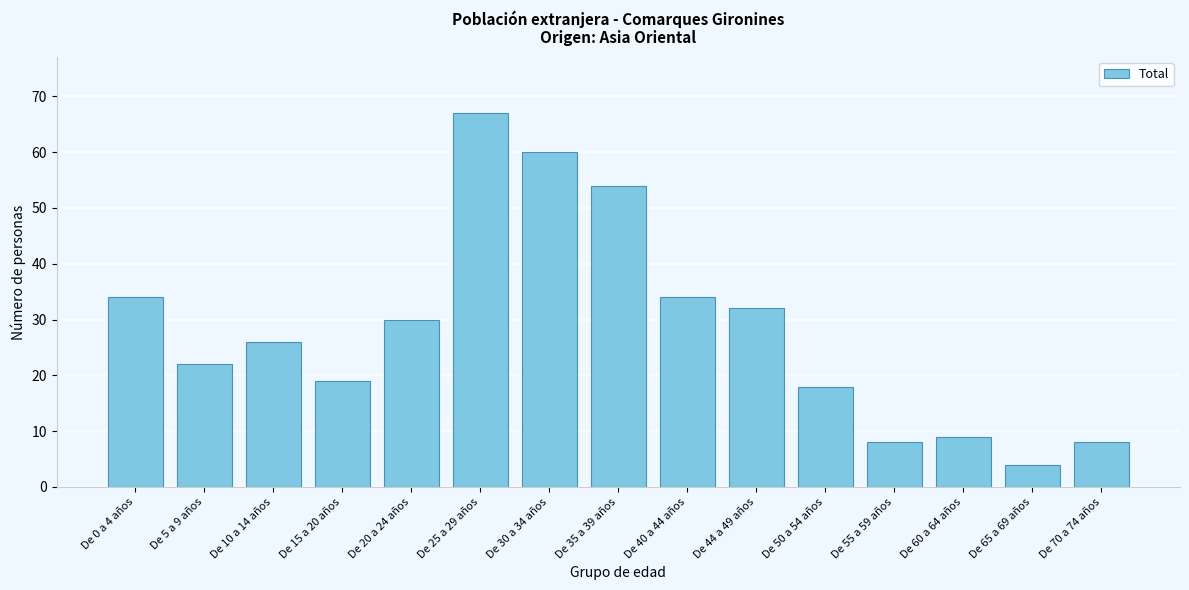

Reading left to right, what are all the values shown in this chart?

34	22	26	19	30	67	60	54	34	32	18	8	9	4	8